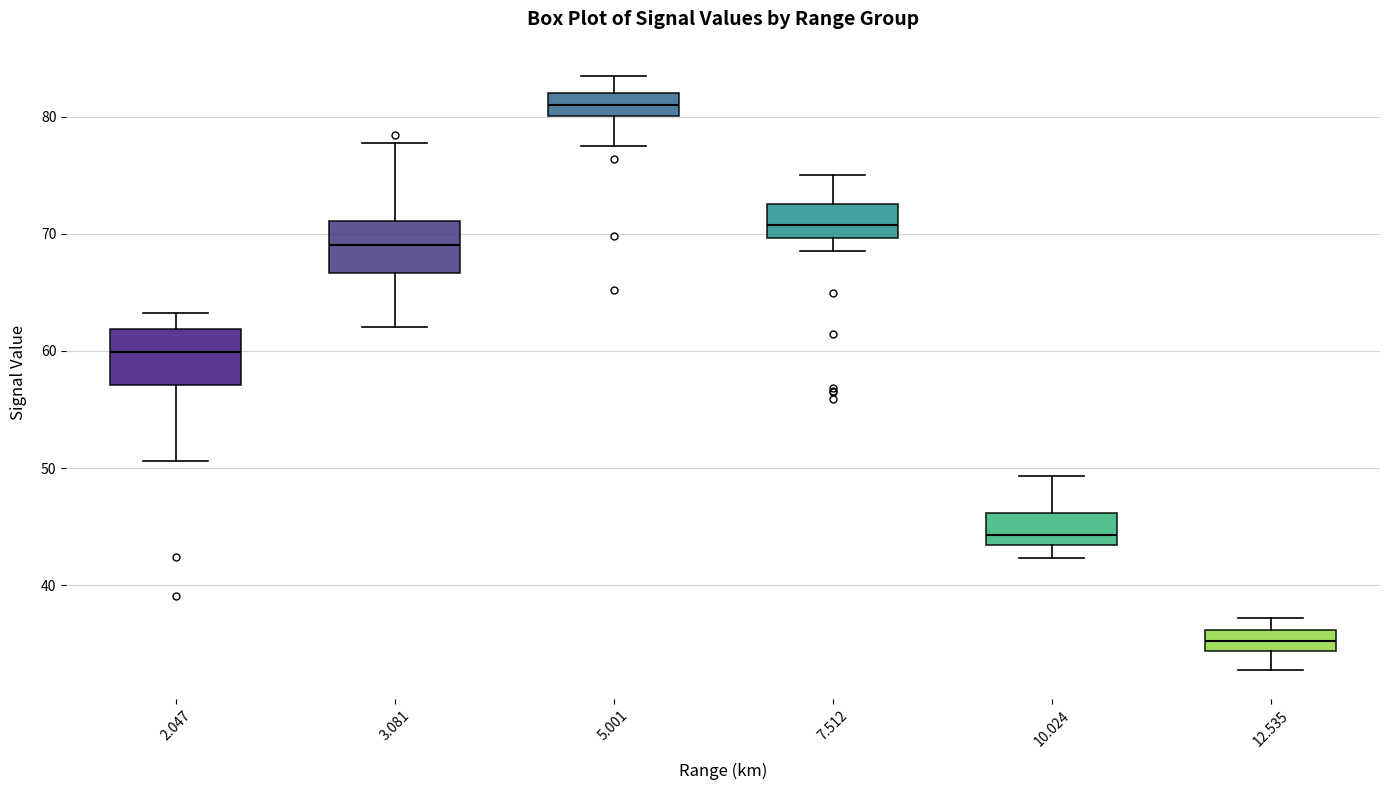

Reading left to right, read every box against the y-axis: the position of its median line, the range the box covers, and the ends of its whiskers. The values are not printed on the chart, so give them approximately, as read against the axis.

2.047: median 60, box 57 to 62, whiskers 51 to 63
3.081: median 69, box 67 to 71, whiskers 62 to 78
5.001: median 81, box 80 to 82, whiskers 78 to 84
7.512: median 71, box 70 to 73, whiskers 69 to 75
10.024: median 44, box 43 to 46, whiskers 42 to 49
12.535: median 35, box 34 to 36, whiskers 33 to 37